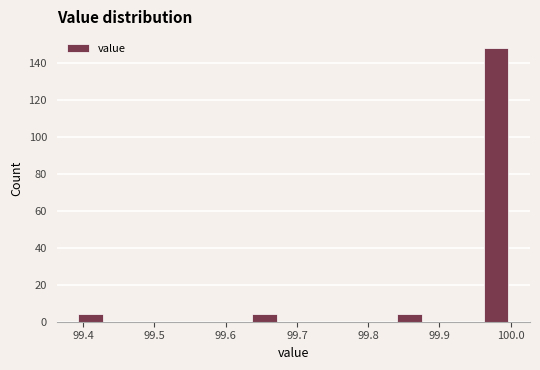

How tall is the bar that spans 99.63 to 99.67 on the x-axis? Neither the bar edges nor the heights are printed on the chart, so give them approximately, as read against the axes.

4